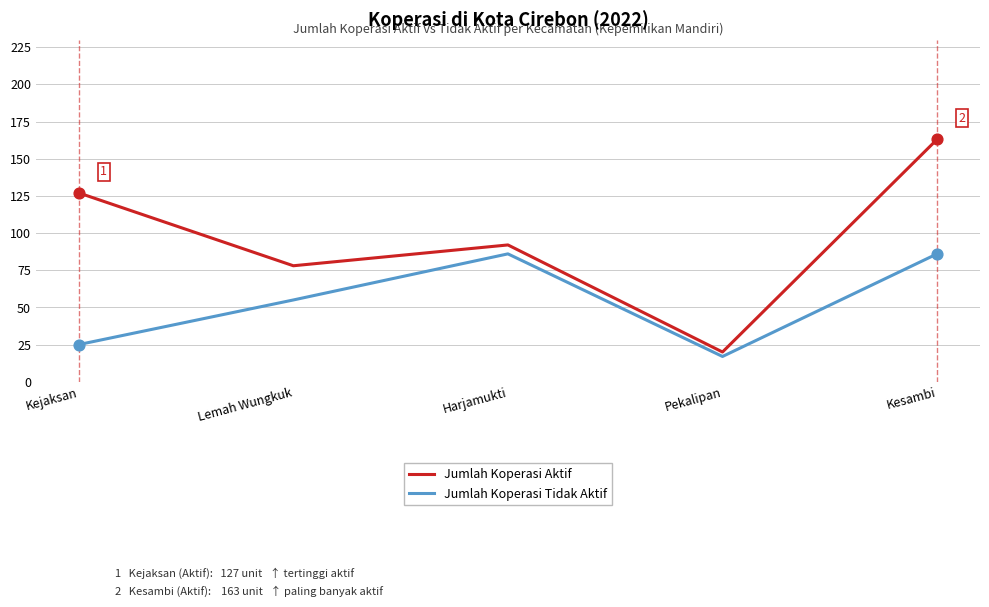

What is the total value across all series at Kesambi?

249